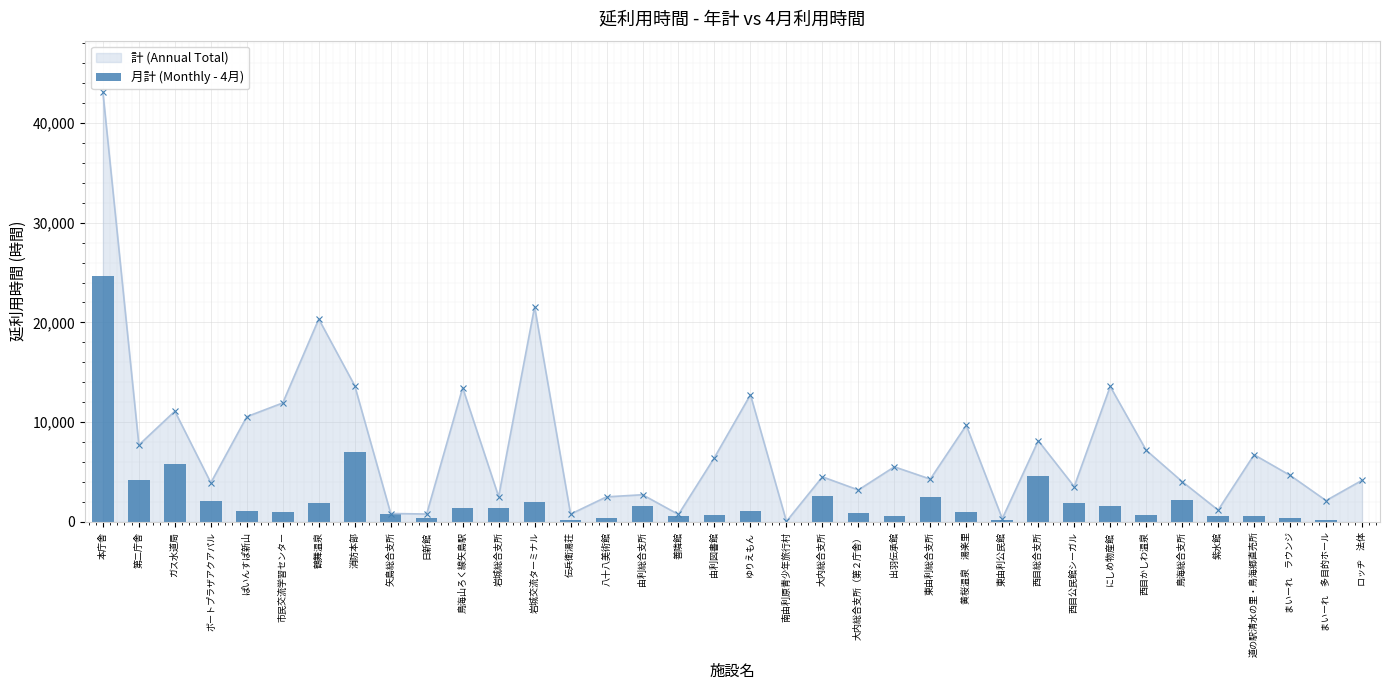

What is the value of the 9th bar from the left?

837